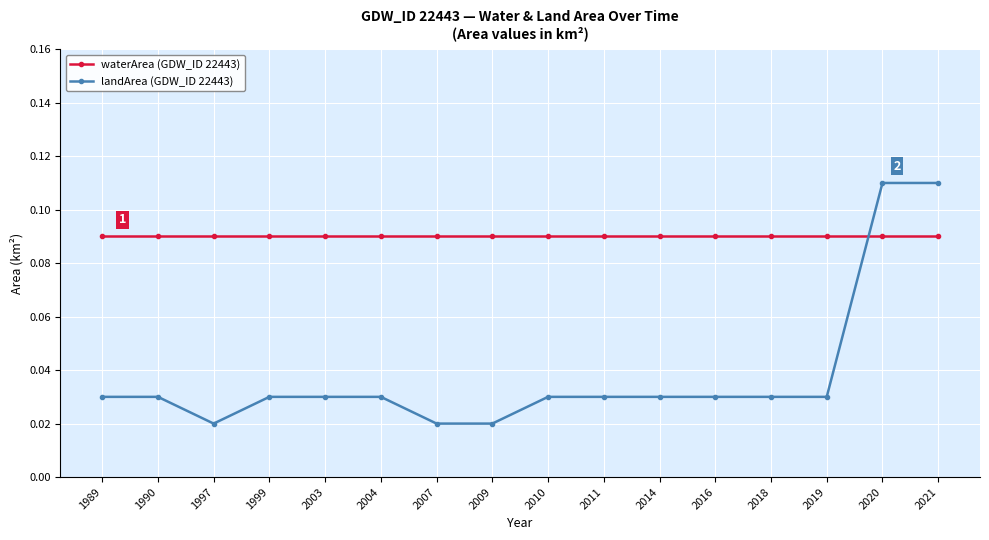

At how many categories does at least one series exceed 0?

16